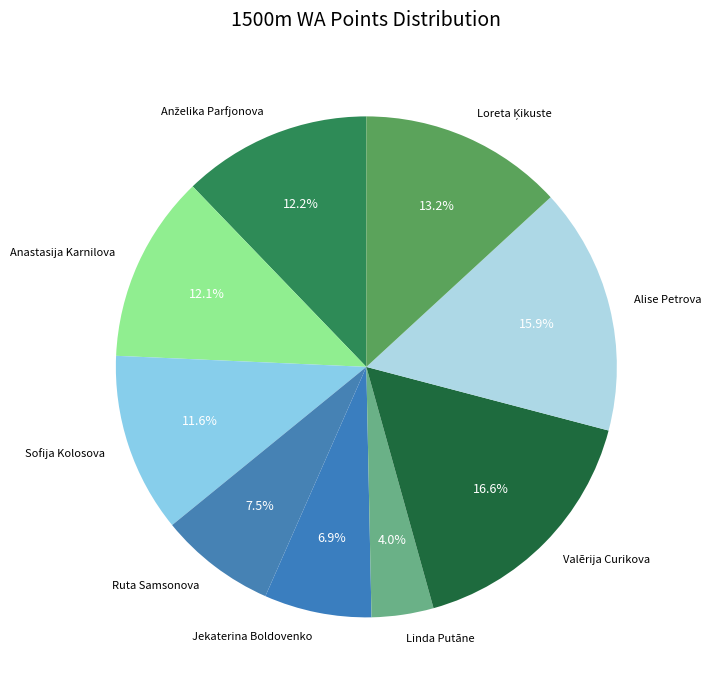

Which category has the biggest portion of the pie?

Valērija Curikova